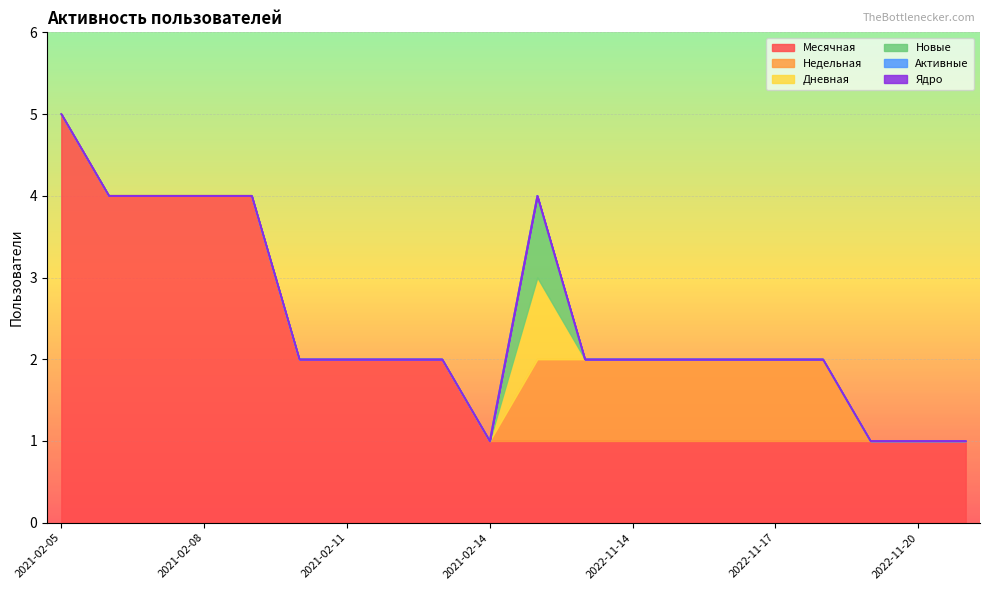

At 2022-11-12, list the series in order from largest to smallest.

Месячная, Недельная, Дневная, Новые, Активные, Ядро